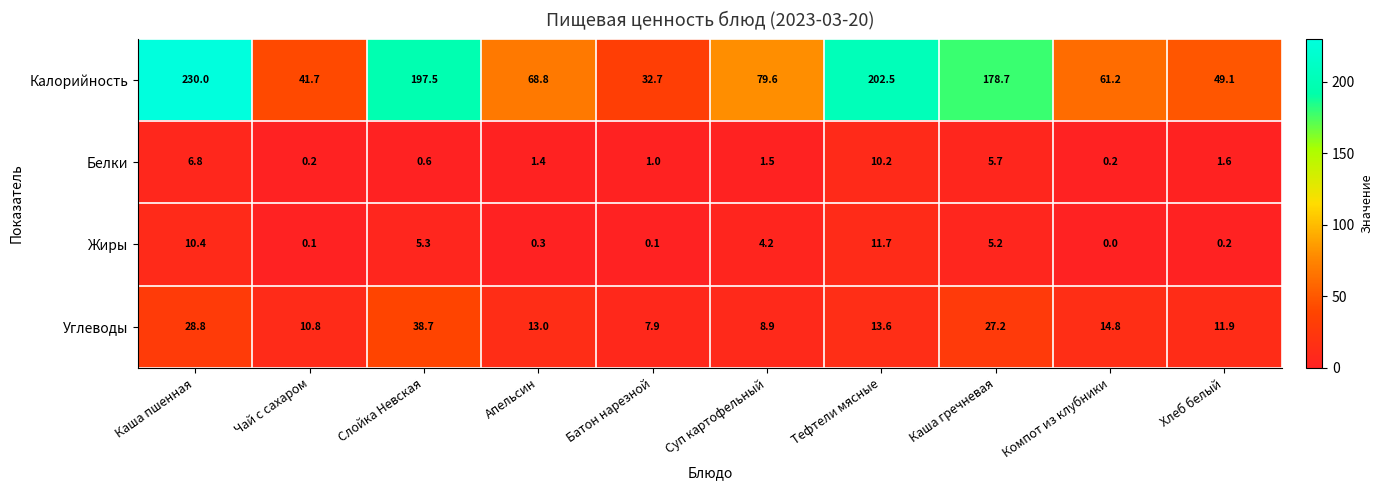

Which category has the highest value across all series?

Каша пшенная